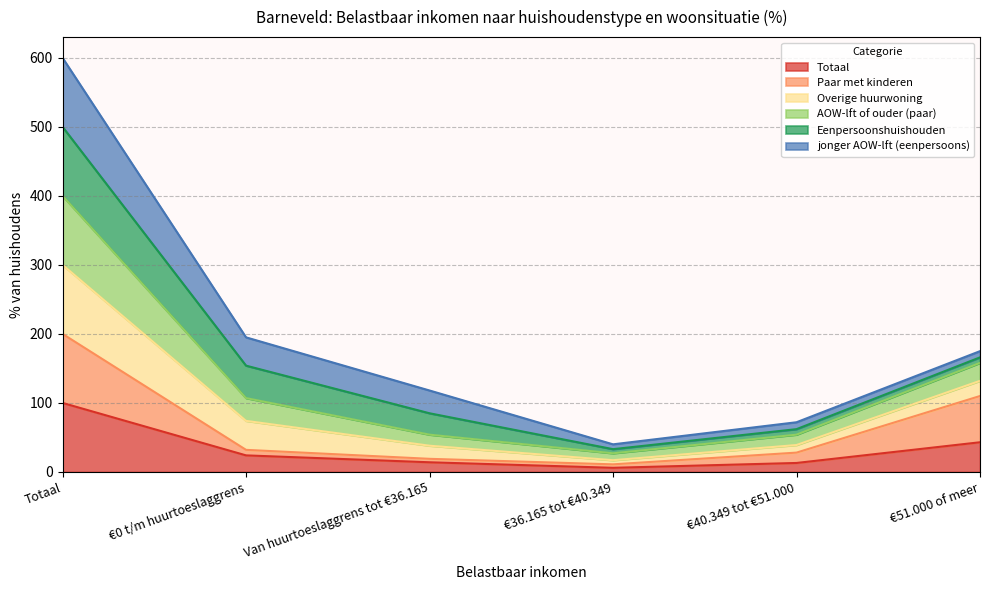

True or false: AOW-lft of ouder (paar) and Totaal cross at least once.

False